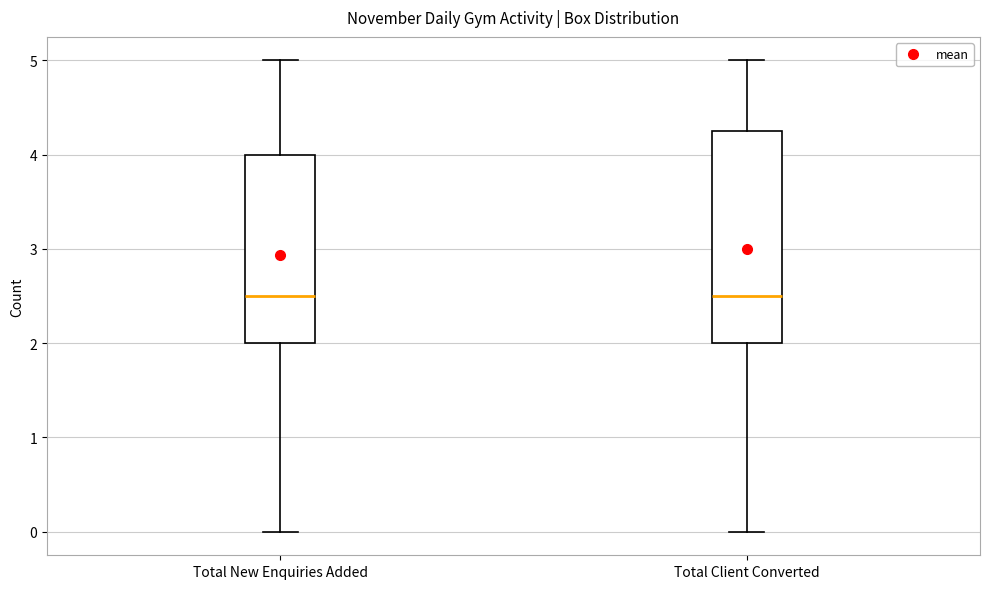

Reading left to right, transcribe this box plot: for each box, give where its median line is, the range the box spans, and where its two whiskers end, as read against the y-axis. The values are not printed on the chart, so give them approximately, as read against the axis.

Total New Enquiries Added: median 2.5, box 2.0 to 4.0, whiskers 0.0 to 5.0
Total Client Converted: median 2.5, box 2.0 to 4.3, whiskers 0.0 to 5.0